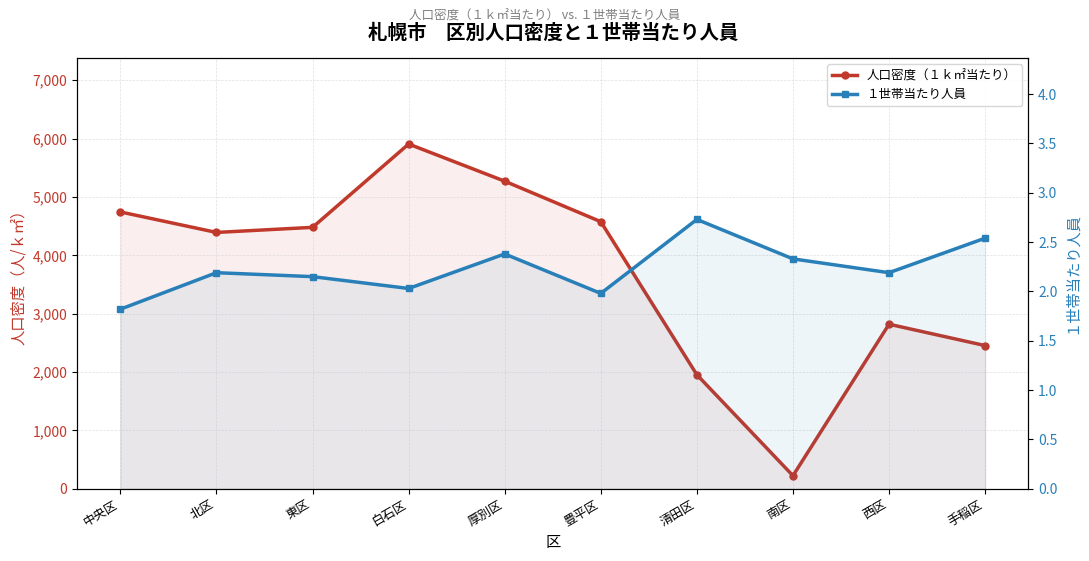

What is the average value of the 人口密度（１ｋ㎡当たり） series?

3681.5